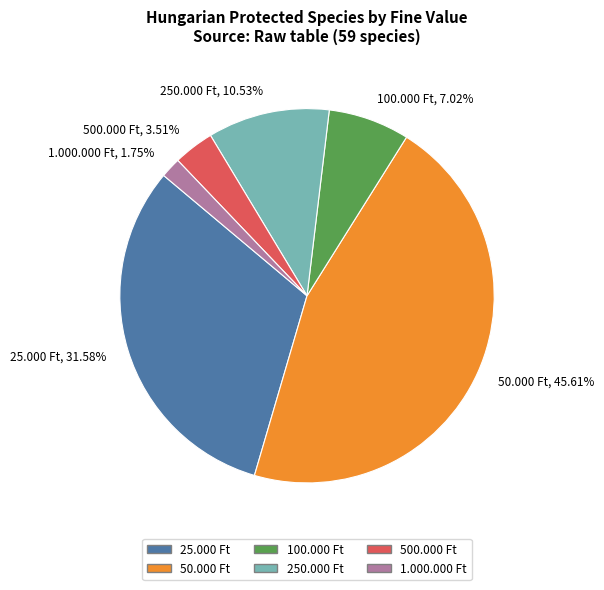

What is the largest slice in the pie chart?

50.000 Ft